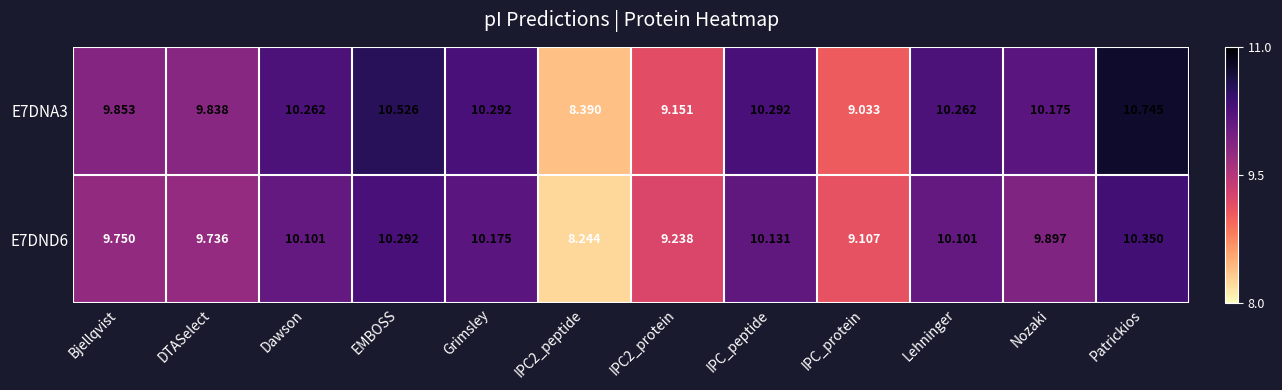

Which series changed the most between Bjellqvist and Patrickios?

E7DNA3